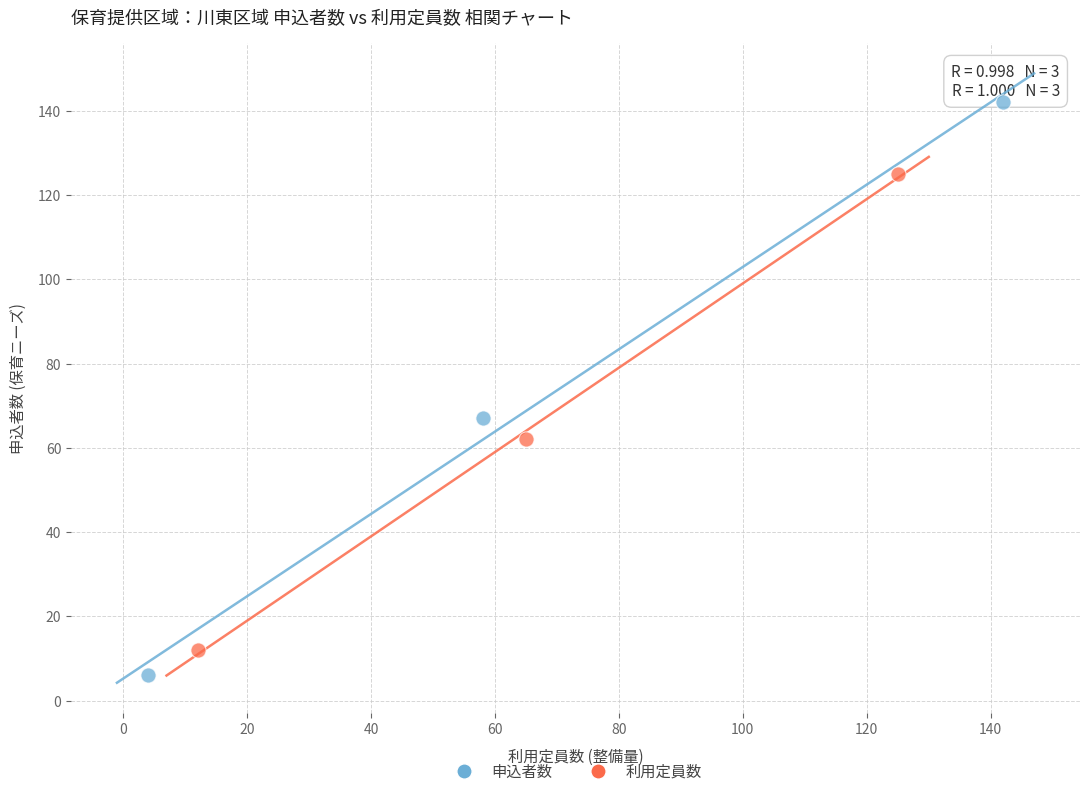

Which series contains the highest Y value?

申込者数